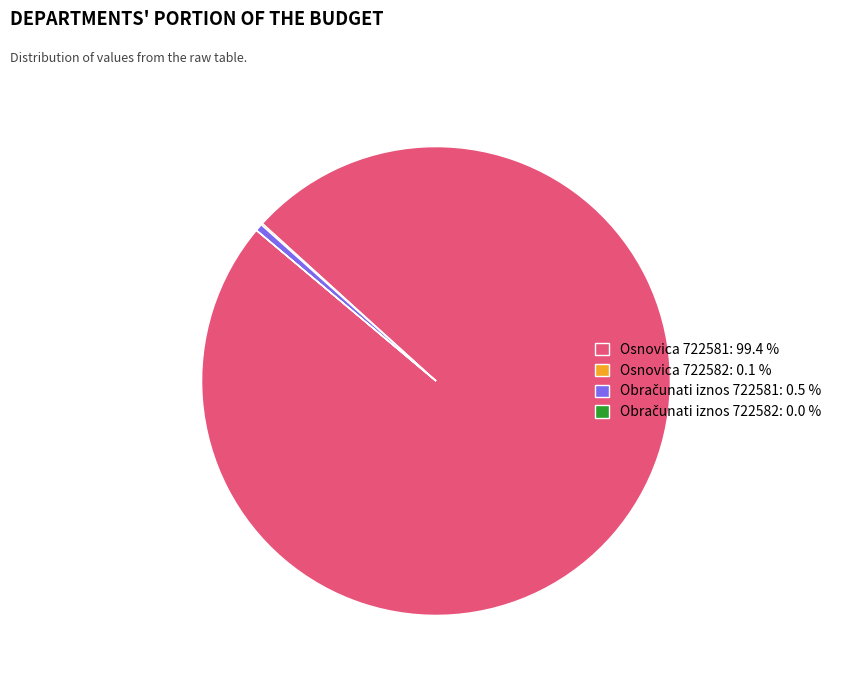

Is there any slice that represents more than half of the pie?

Yes